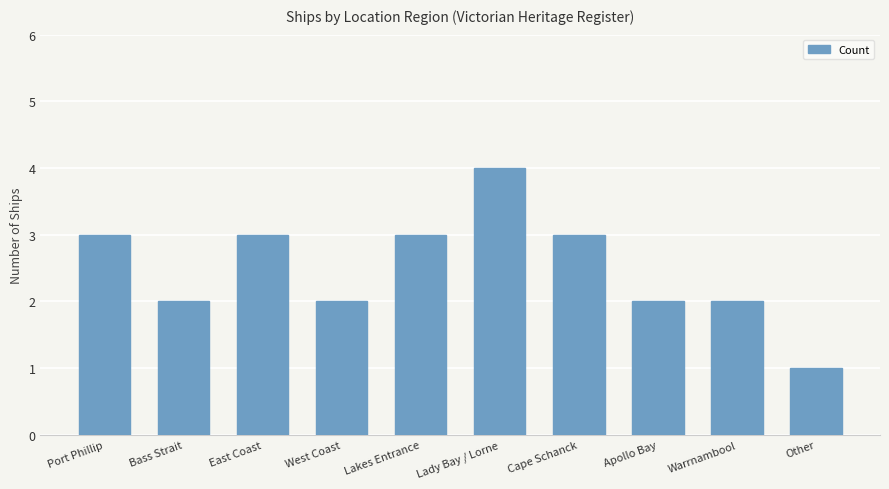

Approximately how many times larger is the value at Warrnambool compared to Lady Bay / Lorne?

0.5